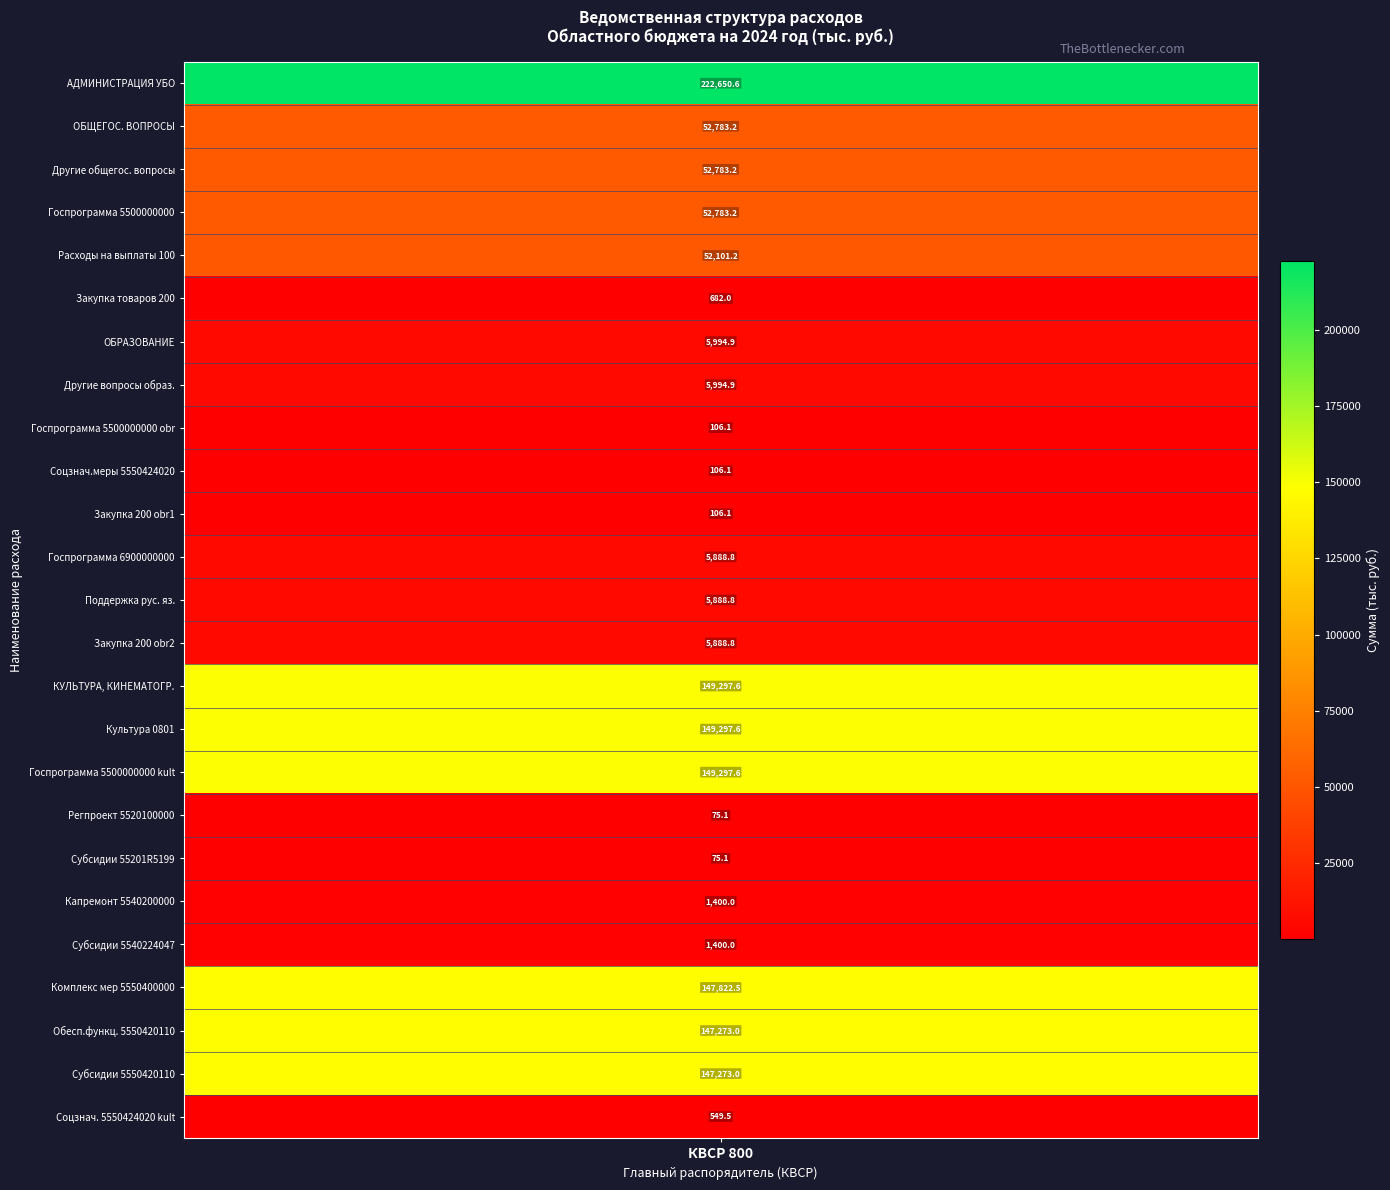

Rank the categories by value from lowest to highest.

17, 18, 8, 9, 10, 24, 5, 19, 20, 11, 12, 13, 6, 7, 4, 1, 2, 3, 22, 23, 21, 14, 15, 16, 0